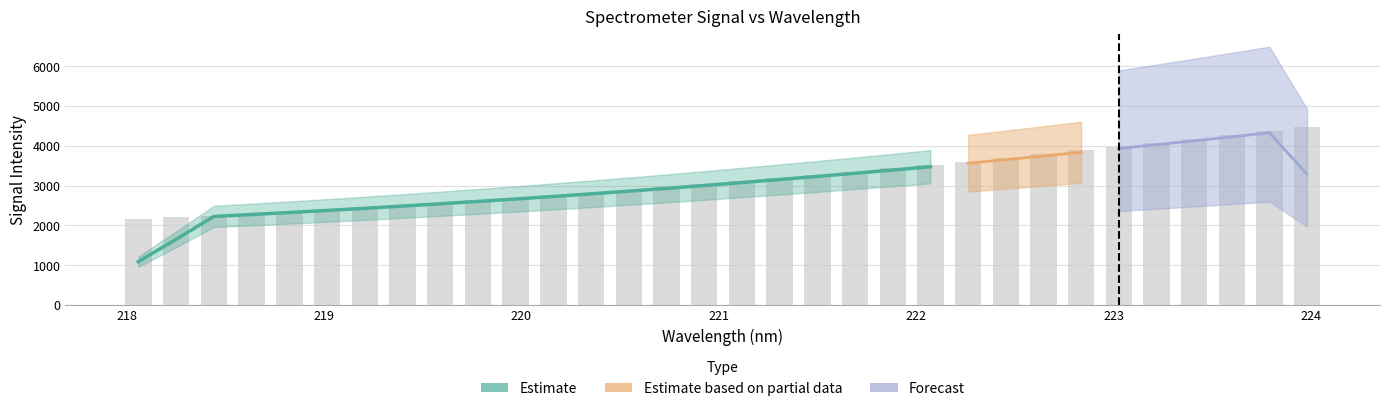

Does the chart contain stacked bars?

No